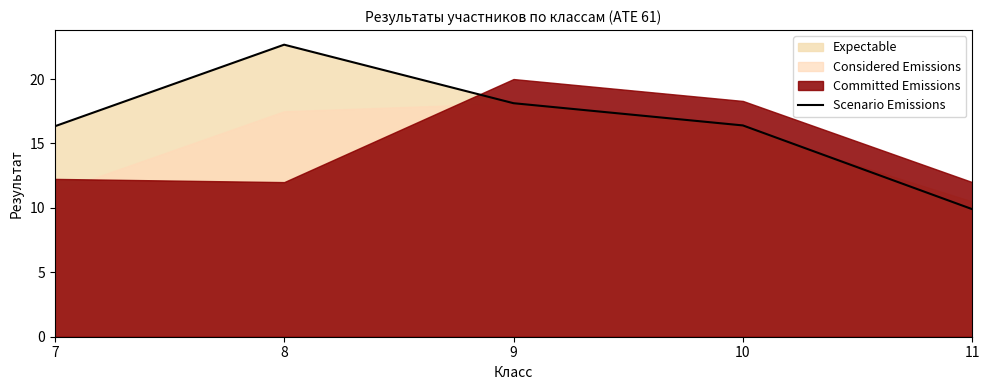

At which label does Scenario Emissions first exceed 16?

7